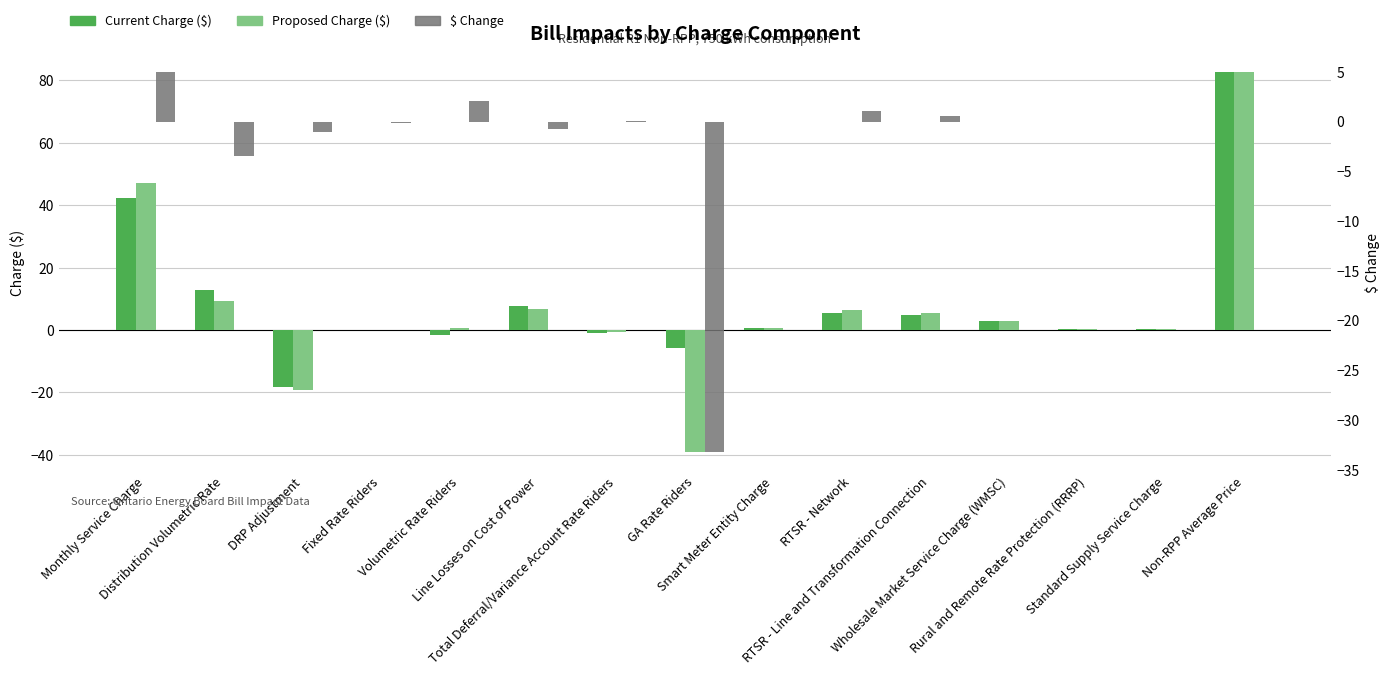

How many values in $ Change are above zero?

5